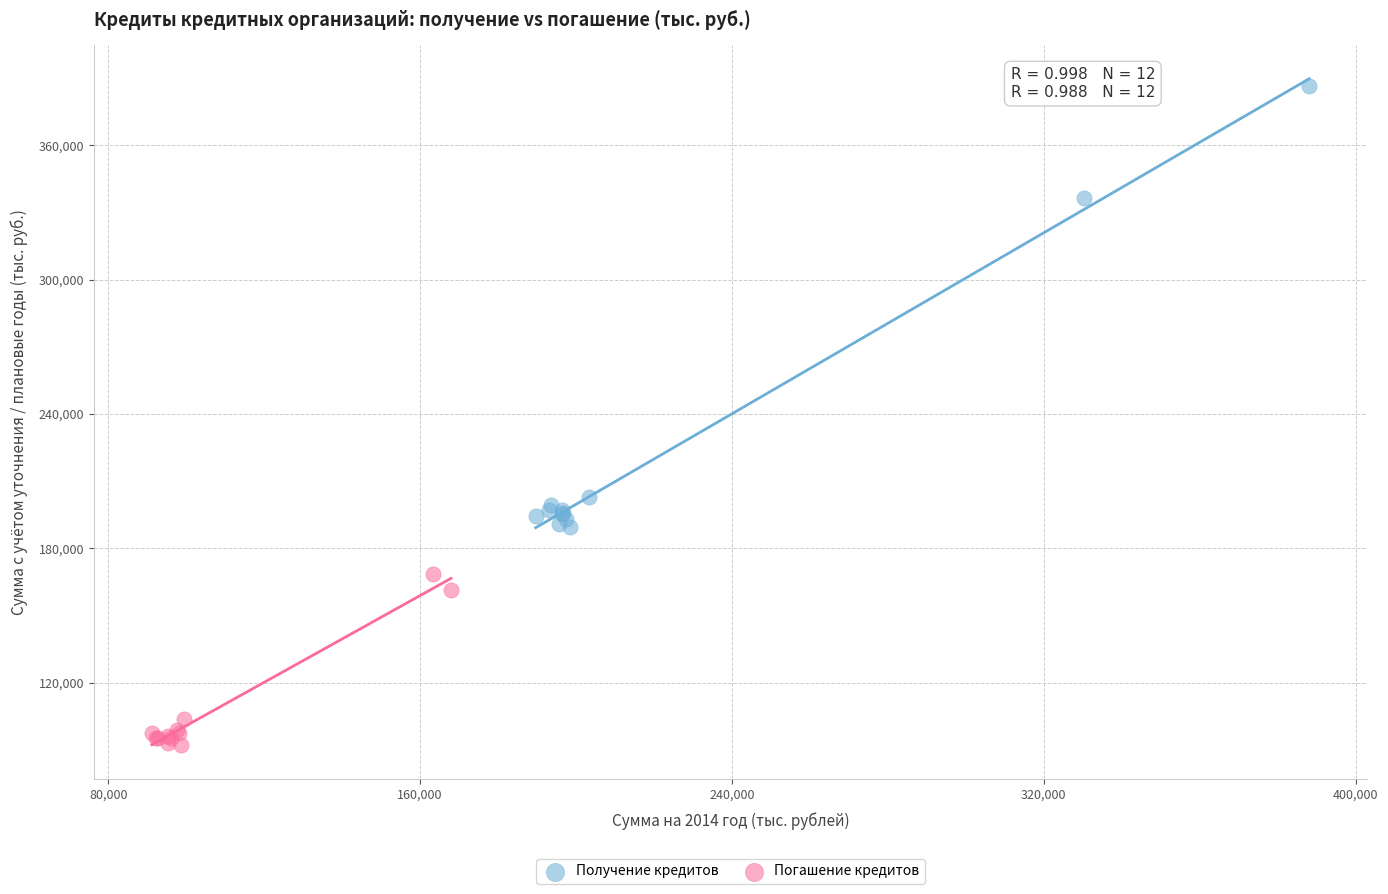

Which series reaches the maximum Y coordinate?

Получение кредитов